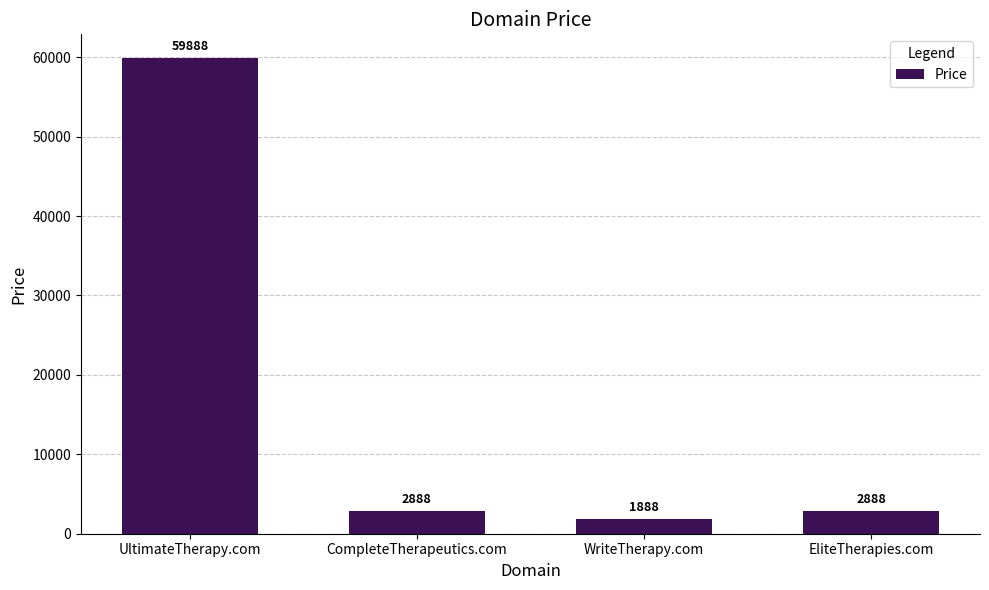

How many values are below 2888?

1